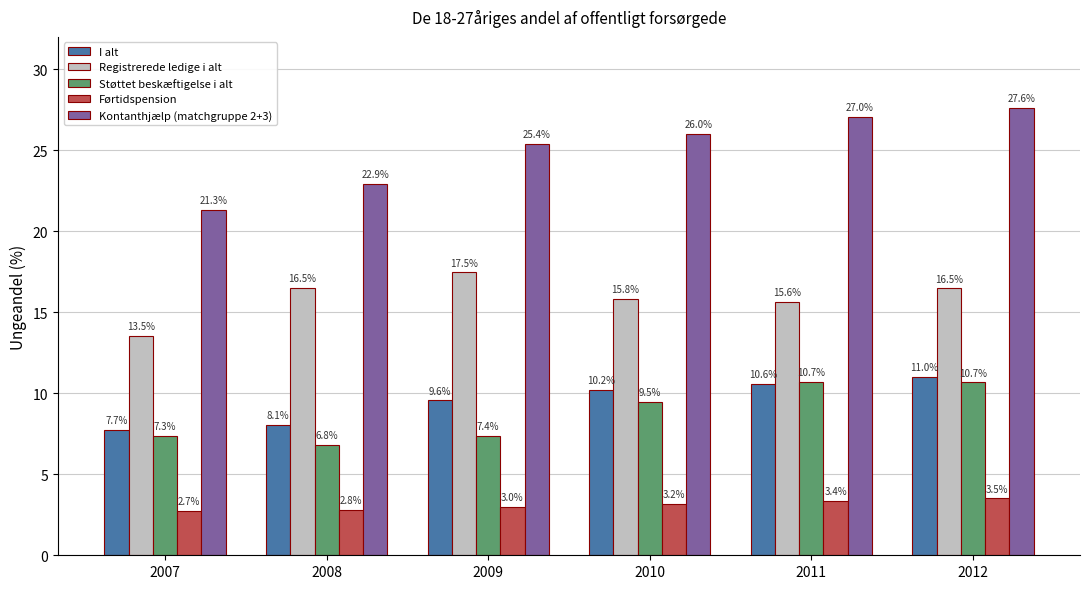

List the series in order of their peak value, highest first.

Kontanthjælp (matchgruppe 2+3), Registrerede ledige i alt, I alt, Støttet beskæftigelse i alt, Førtidspension